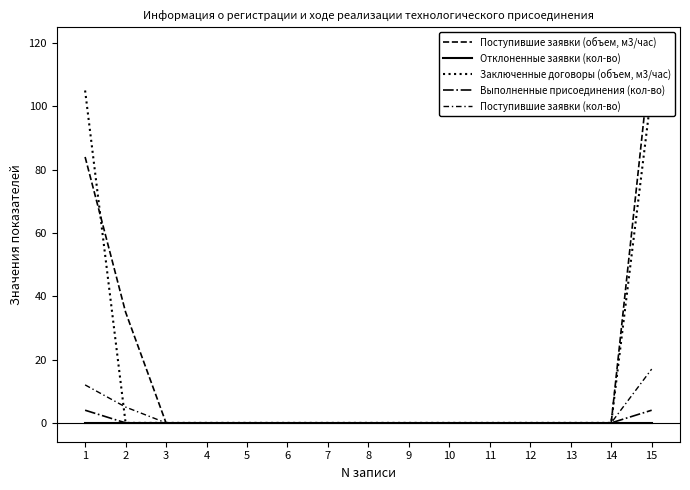

Reading left to right, extract all data points from this chart.

Поступившие заявки (объем, м3/час): 84	35	0	0	0	0	0	0	0	0	0	0	0	0	119
Отклоненные заявки (кол-во): 0	0	0	0	0	0	0	0	0	0	0	0	0	0	0
Заключенные договоры (объем, м3/час): 105	0	0	0	0	0	0	0	0	0	0	0	0	0	105
Выполненные присоединения (кол-во): 4	0	0	0	0	0	0	0	0	0	0	0	0	0	4
Поступившие заявки (кол-во): 12	5	0	0	0	0	0	0	0	0	0	0	0	0	17